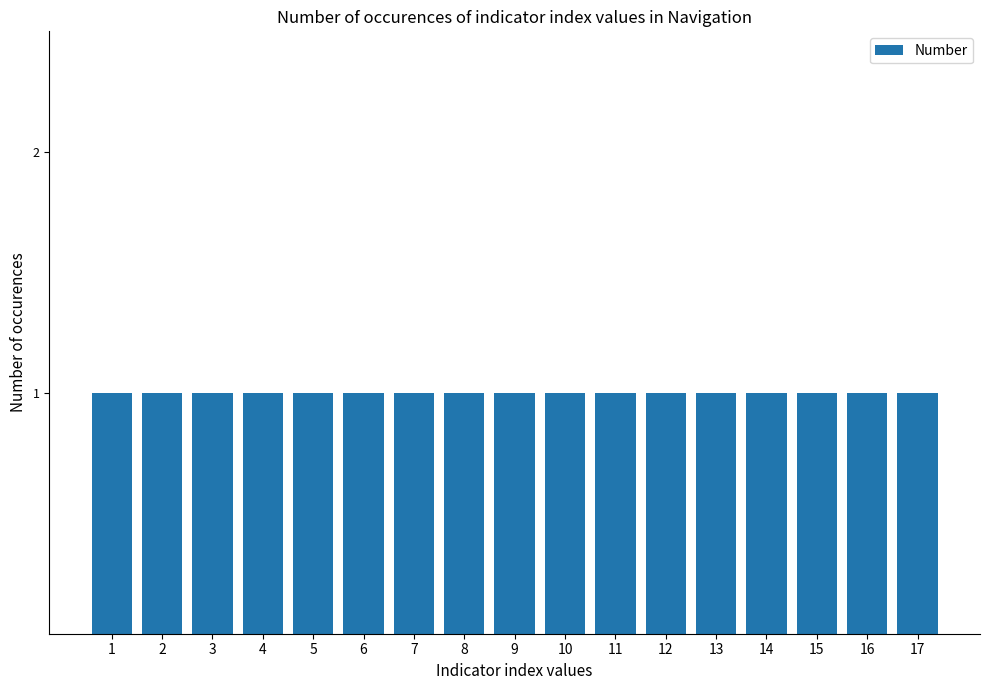

Which category has the highest value across all series?

17